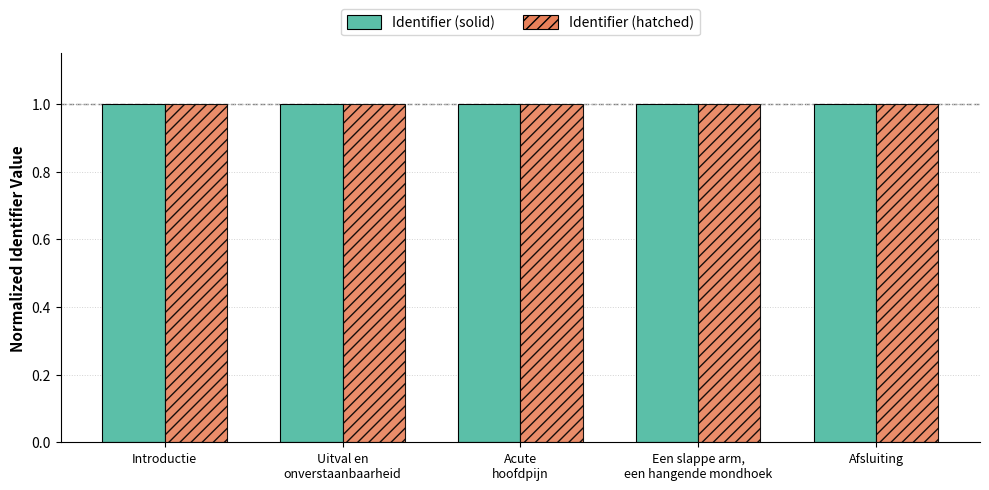

Read the Identifier (hatched) value at Afsluiting.

1.0